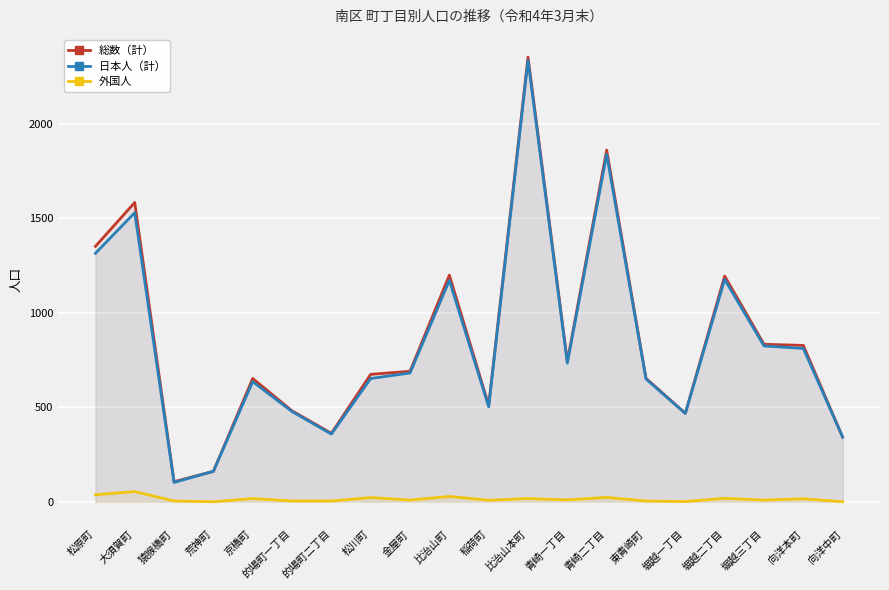

What position from the left is 青崎二丁目?

14